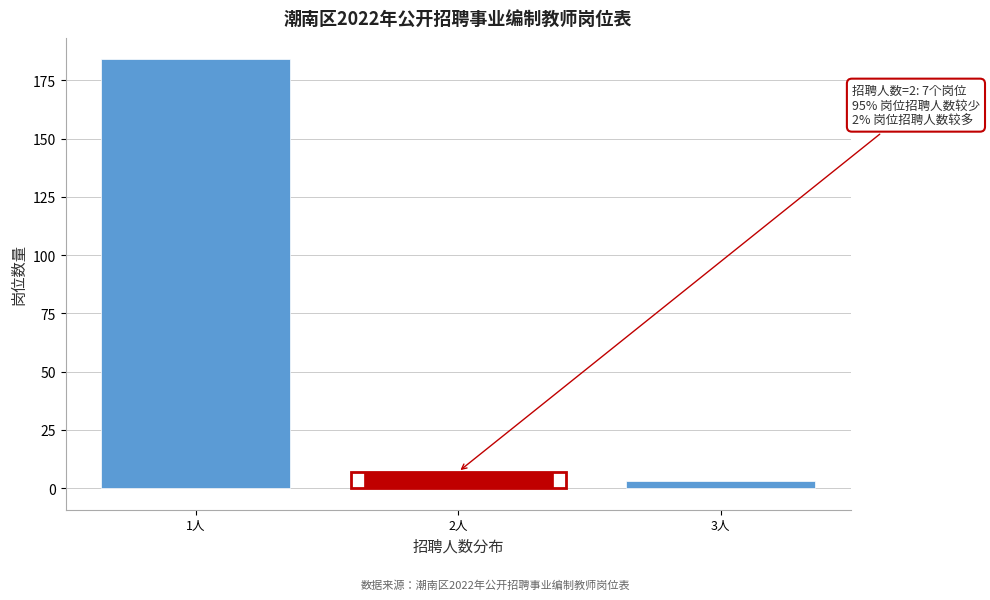

Reading left to right, extract all data points from this chart.

1人=184	2人=7	3人=3